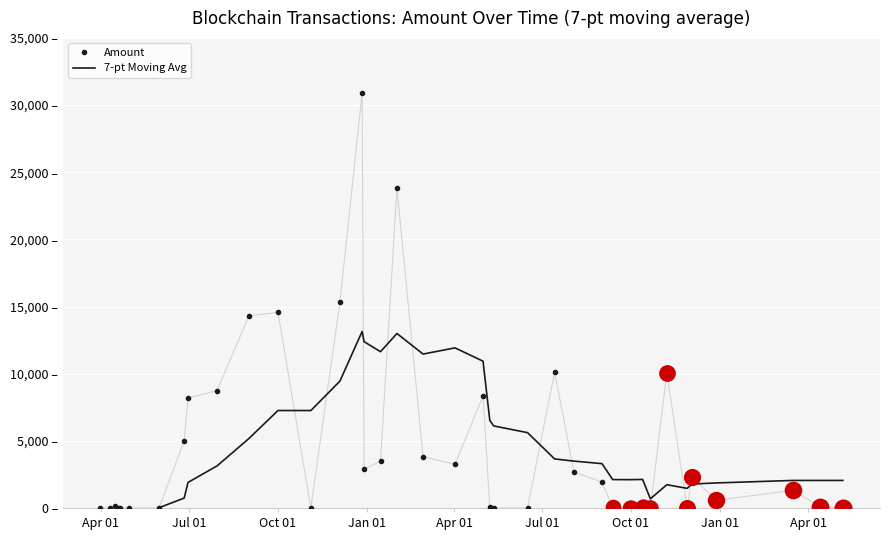

Which label corresponds to the smallest value in the chart?

Apr 01